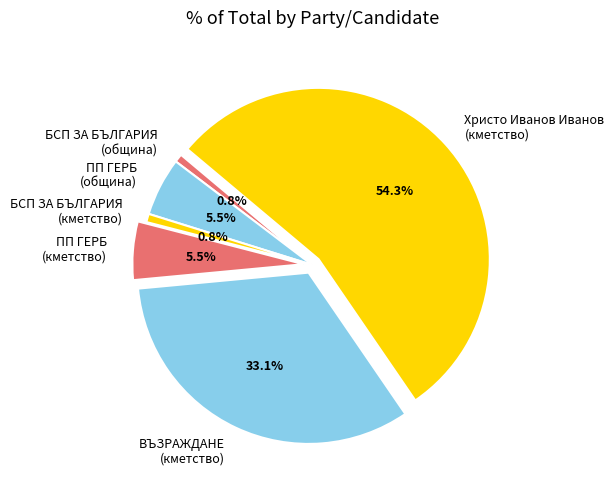

Which has a higher value, БСП ЗА БЪЛГАРИЯ (община) or ПП ГЕРБ (кметство)?

ПП ГЕРБ (кметство)